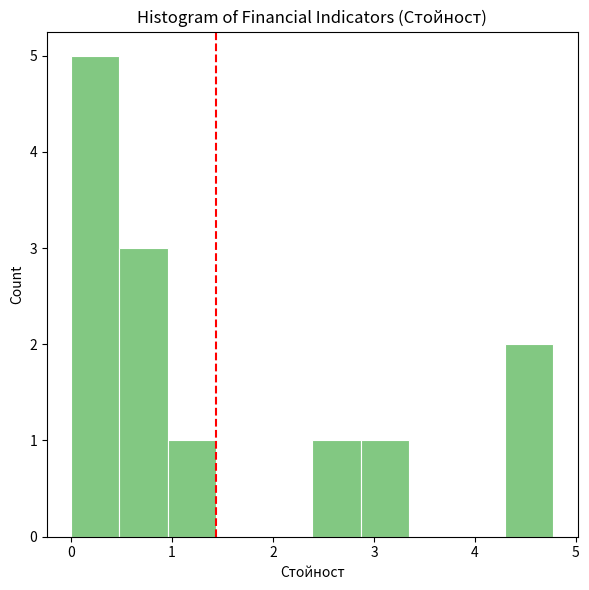

Reading left to right, list every bar in this chart as the range it spans on the x-axis followed by its height. Neither the bar edges nor the heights are printed on the chart, so give them approximately, as read against the axes.

0.0 to 0.5: 5
0.5 to 1.0: 3
1.0 to 1.4: 1
1.4 to 1.9: 0
1.9 to 2.4: 0
2.4 to 2.9: 1
2.9 to 3.3: 1
3.3 to 3.8: 0
3.8 to 4.3: 0
4.3 to 4.8: 2